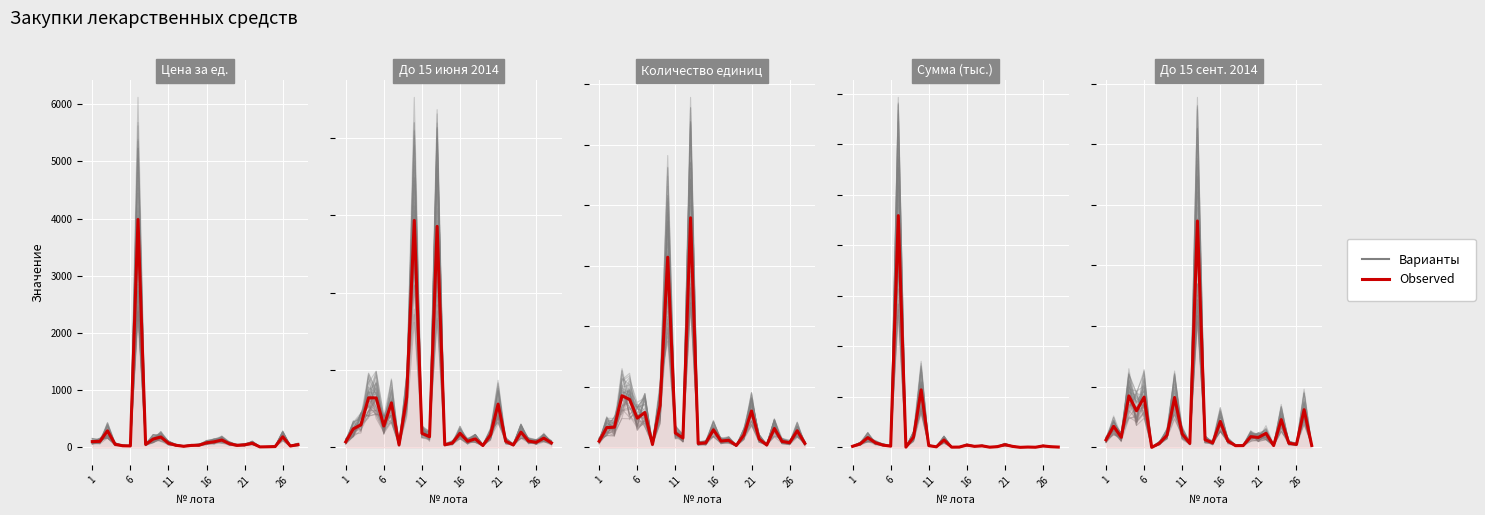

What is the ratio of the value at 26 to the value at 22?

20.8